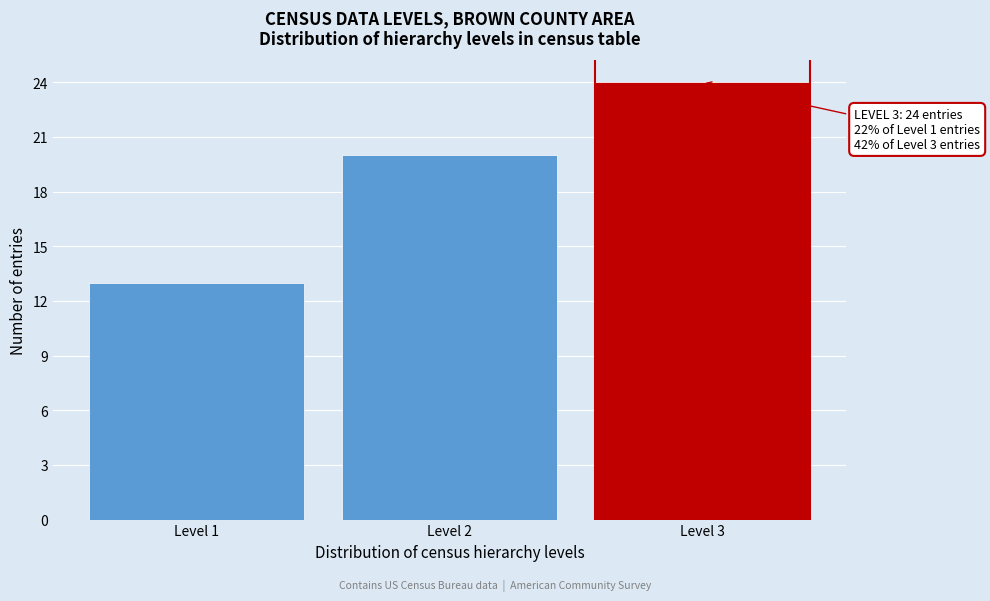

Reading left to right, what are all the values shown in this chart?

13	20	24